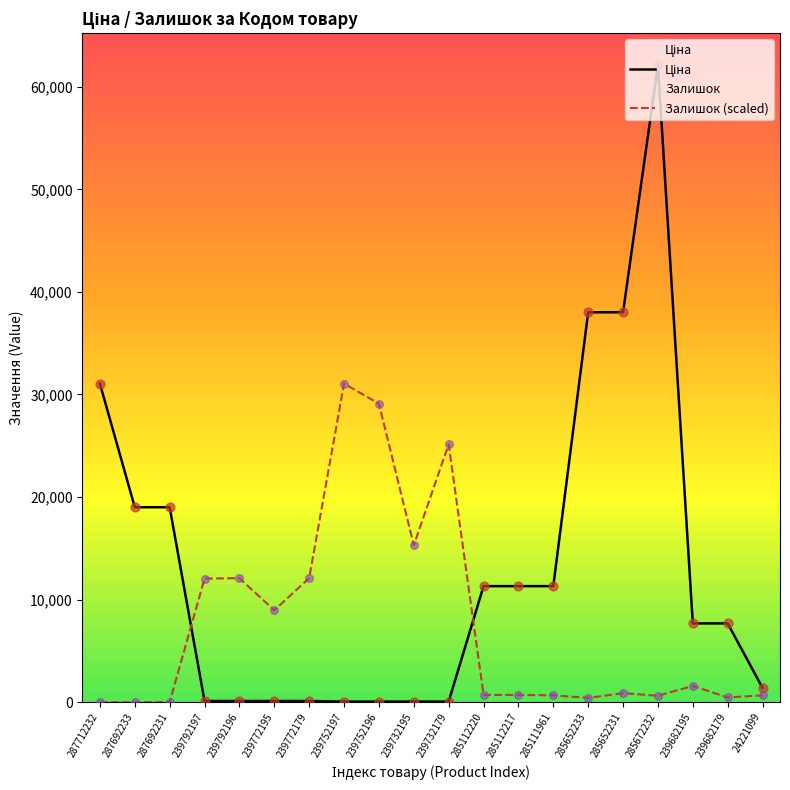

Which series contains the highest Y value?

Ціна